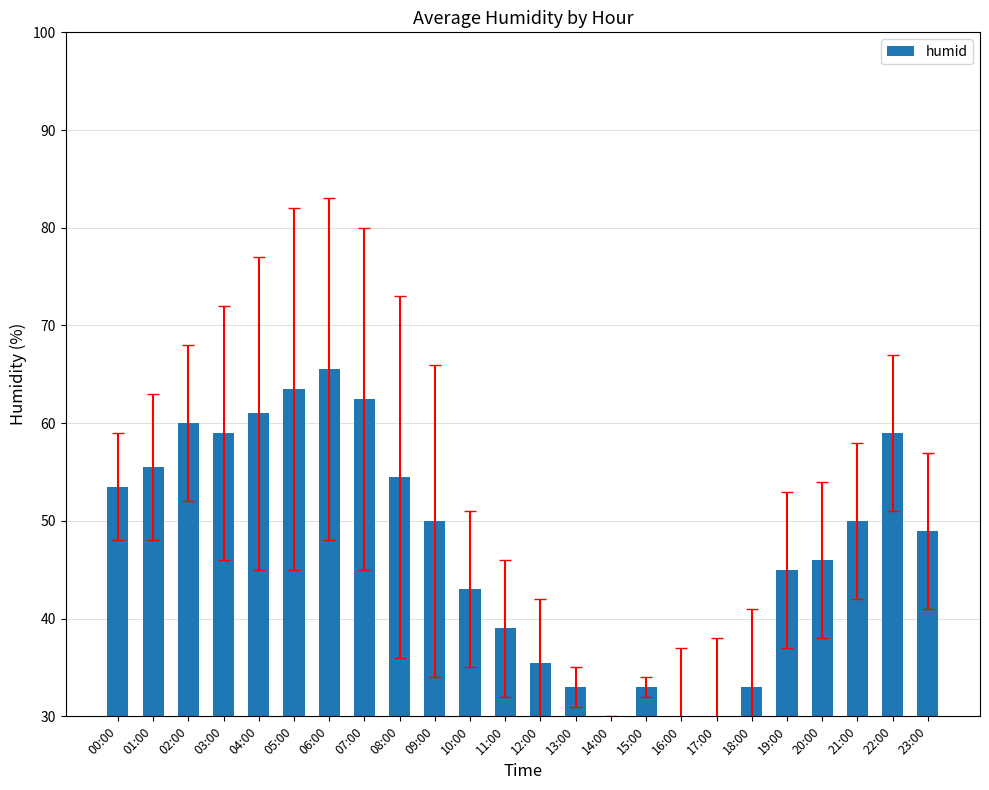

How many bars are there in total?

24